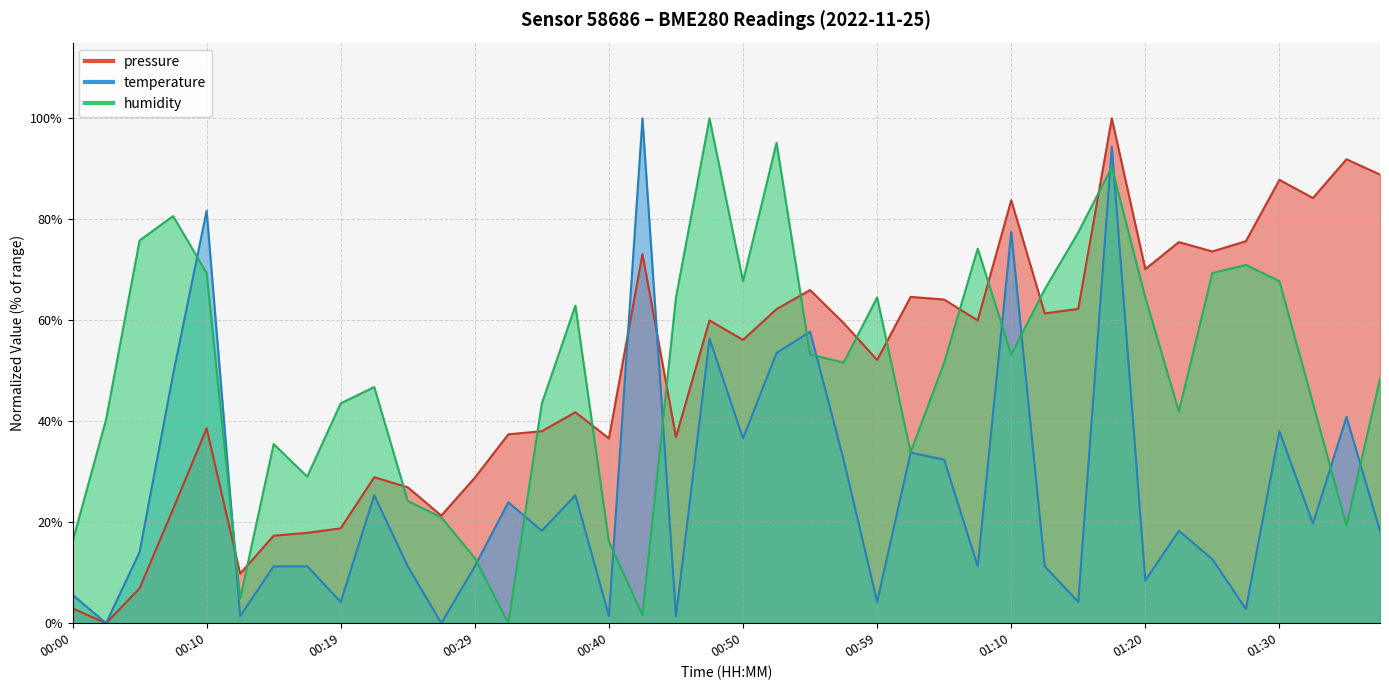

At which label does temperature reach its minimum?

00:02